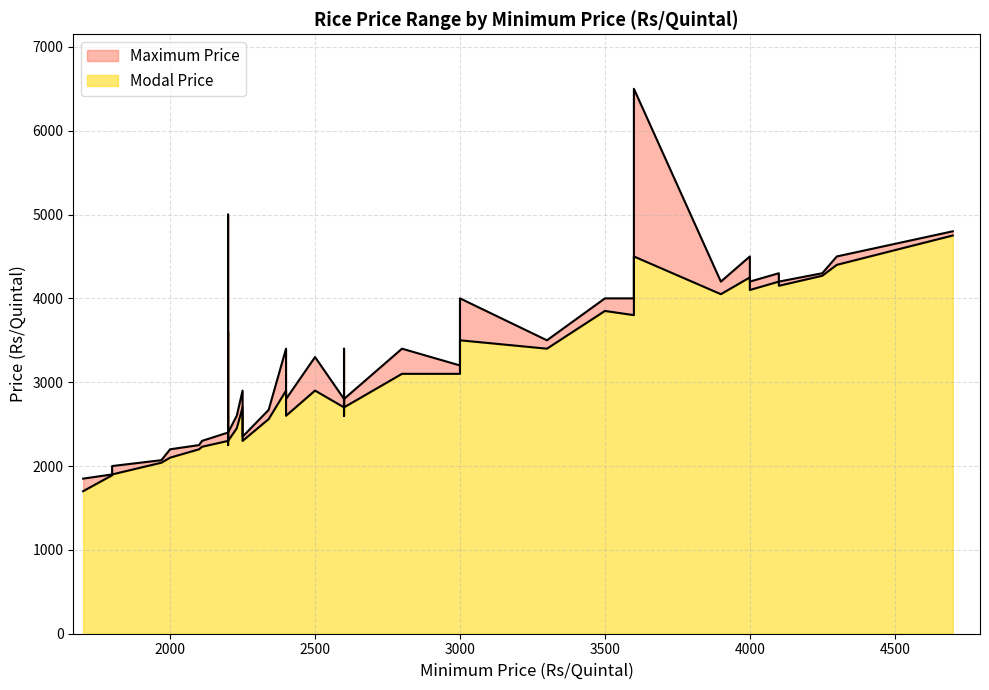

How many data points in Modal Price are above 2700?

19